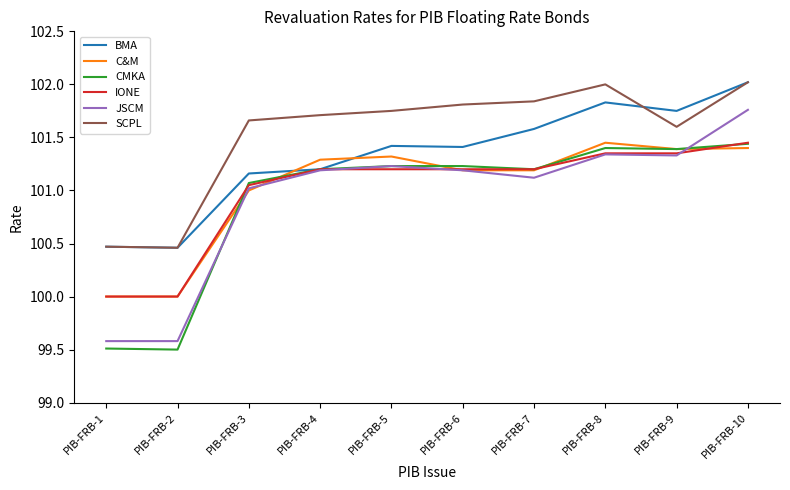

At which label does JSCM reach its peak?

PIB-FRB-10